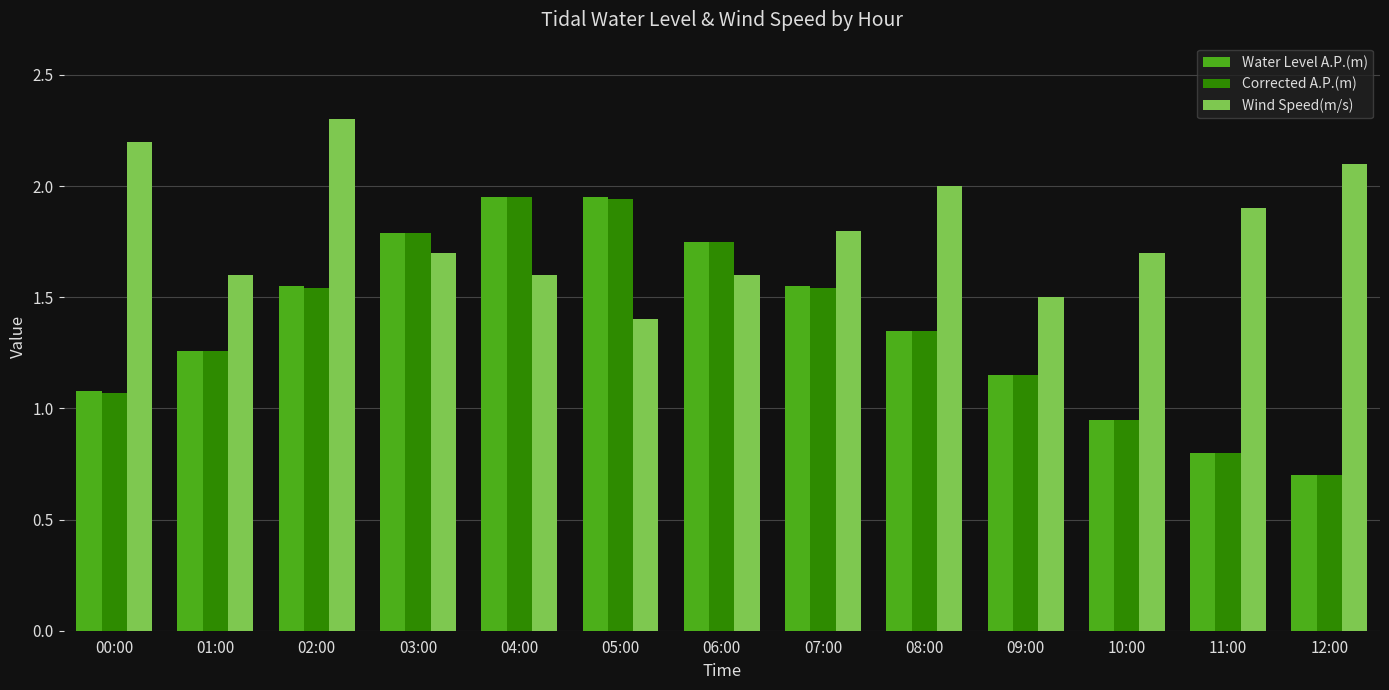

What is the spread (max minus min) of values at 07:00?

0.3